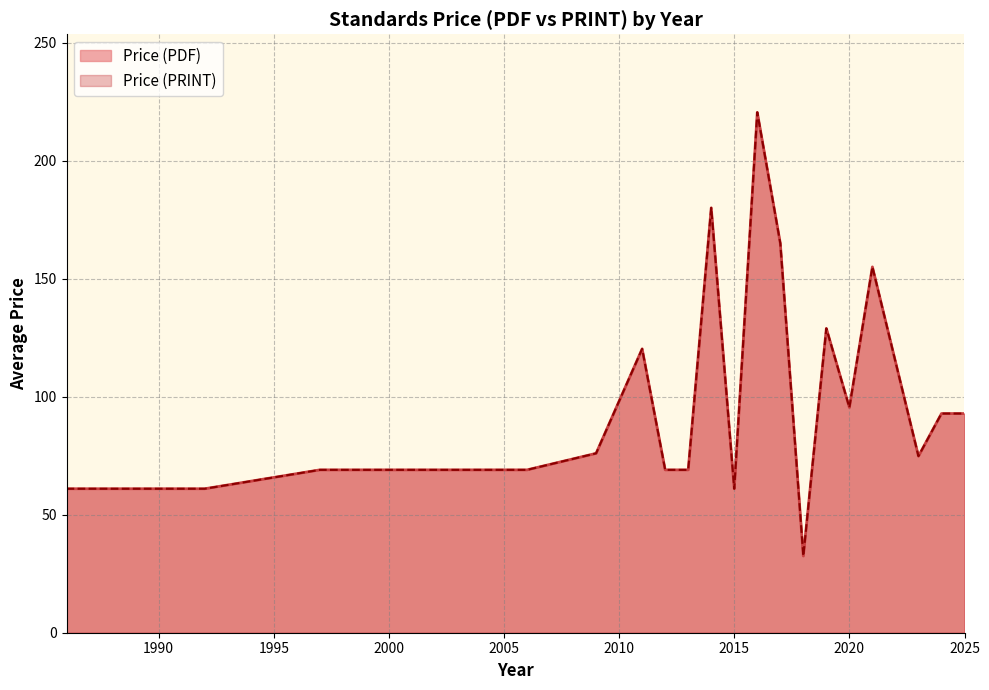

Does the chart display data point markers on the line(s)?

No